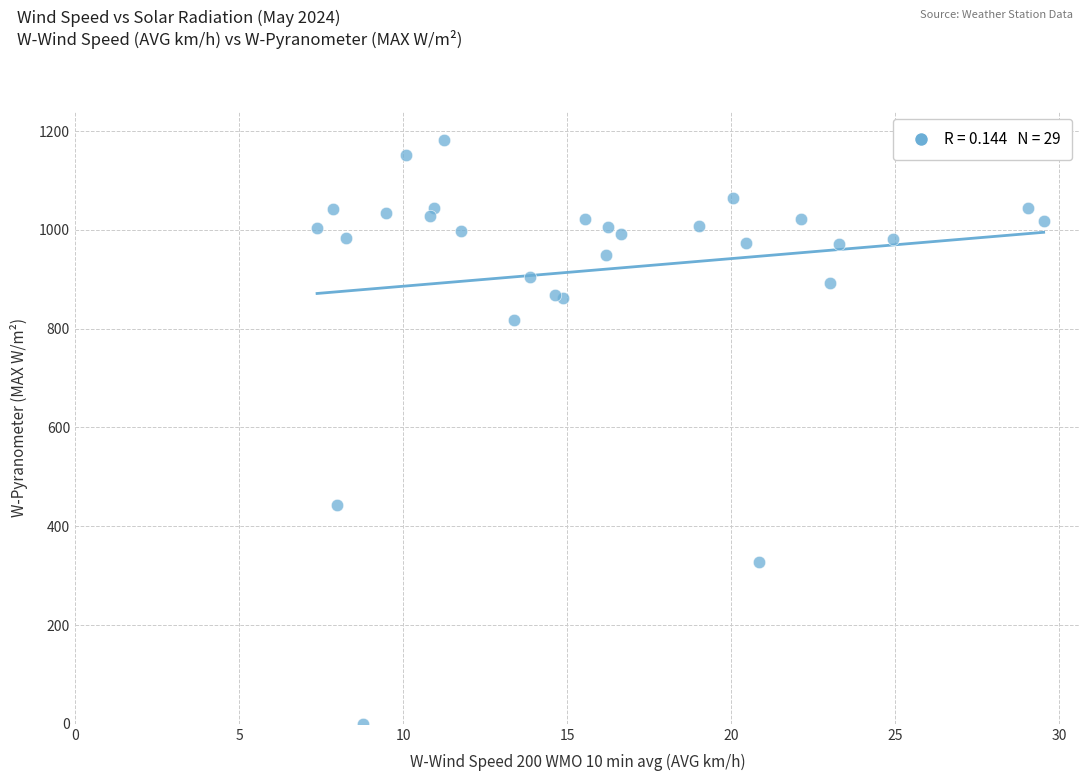

What Y value in the scatter plot is closest to 590?

443.0